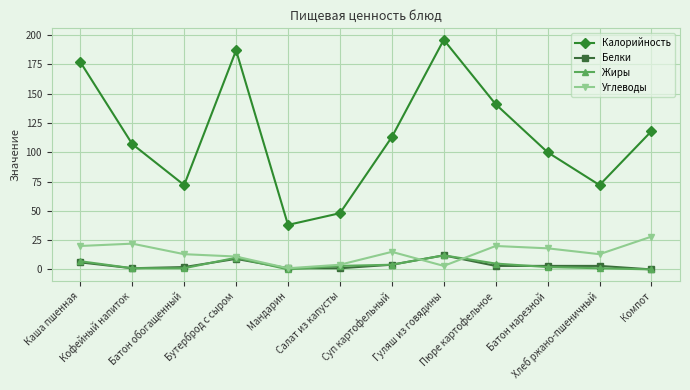

Reading right to left, transcribe all the data shown in this chart.

Калорийность: Компот=118	Хлеб ржано-пшеничный=72	Батон нарезной=100	Пюре картофельное=141	Гуляш из говядины=196	Суп картофельный=113	Салат из капусты=48	Мандарин=38	Бутерброд с сыром=187	Батон обогащенный=72	Кофейный напиток=107	Каша пшенная=177
Белки: Компот=0	Хлеб ржано-пшеничный=3	Батон нарезной=3	Пюре картофельное=3	Гуляш из говядины=12	Суп картофельный=4	Салат из капусты=1	Мандарин=1	Бутерброд с сыром=9	Батон обогащенный=2	Кофейный напиток=1	Каша пшенная=6
Жиры: Компот=0	Хлеб ржано-пшеничный=1	Батон нарезной=2	Пюре картофельное=5	Гуляш из говядины=12	Суп картофельный=4	Салат из капусты=3	Мандарин=0	Бутерброд с сыром=10	Батон обогащенный=1	Кофейный напиток=1	Каша пшенная=7
Углеводы: Компот=28	Хлеб ржано-пшеничный=13	Батон нарезной=18	Пюре картофельное=20	Гуляш из говядины=3	Суп картофельный=15	Салат из капусты=4	Мандарин=1	Бутерброд с сыром=11	Батон обогащенный=13	Кофейный напиток=22	Каша пшенная=20